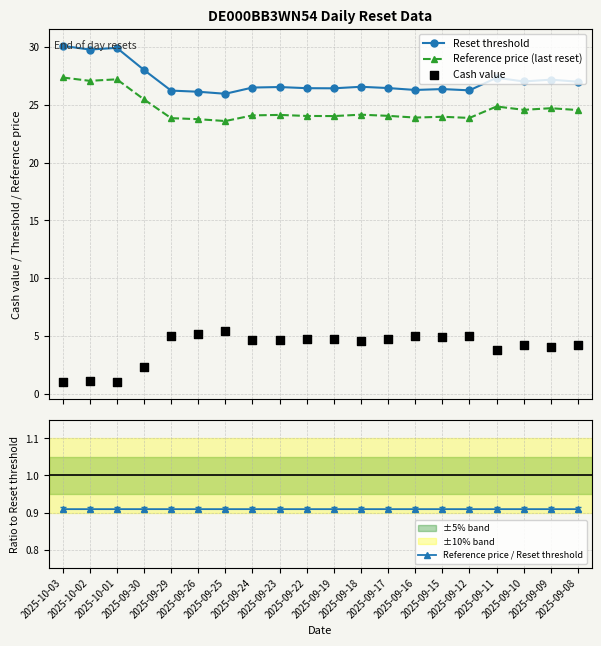

Which series has the largest Y range (max minus min)?

Cash value